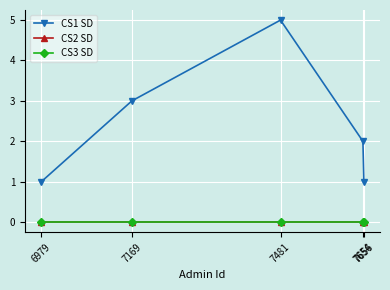

What is the total value across all series at 7654?

2